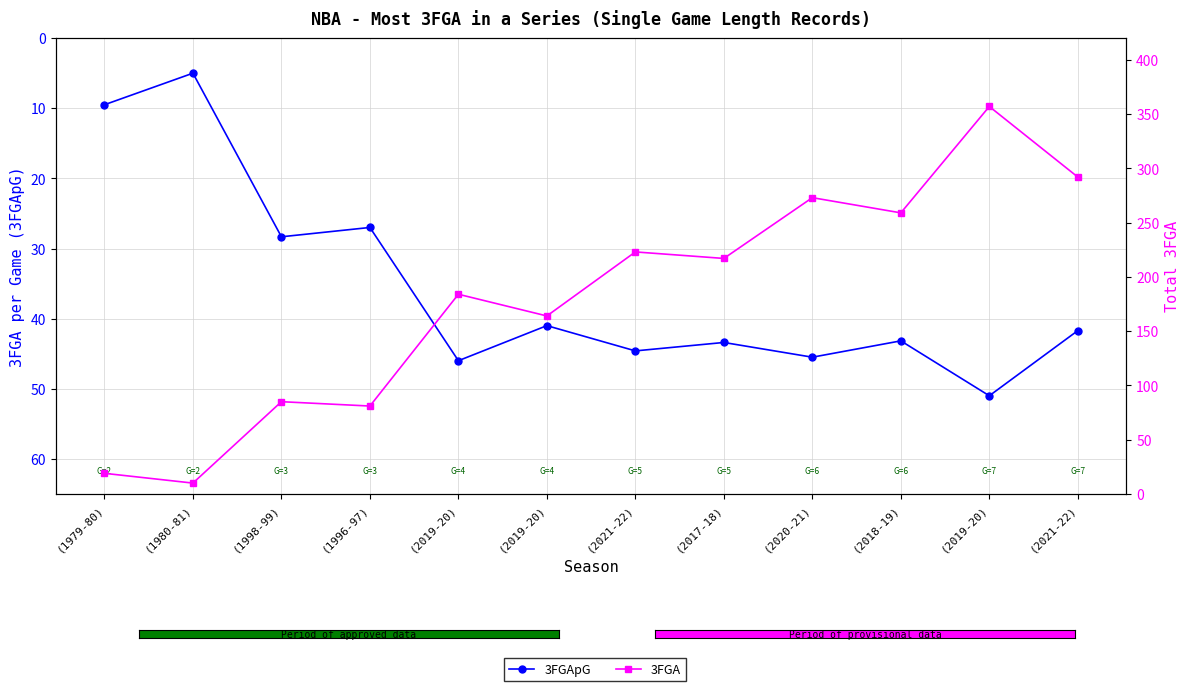

How many distinct data groups are displayed?

2